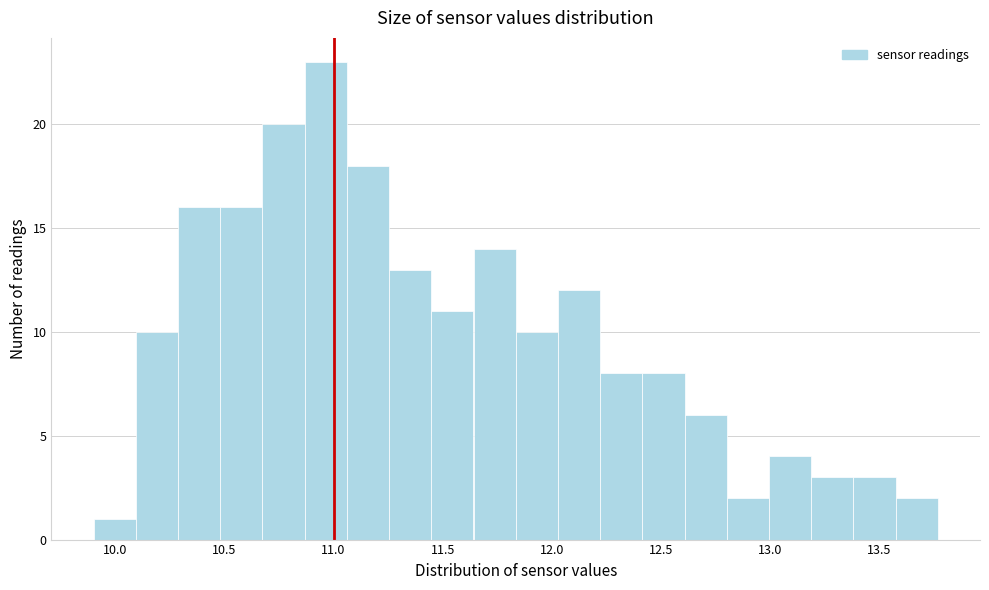

Around what value on the x-axis is the tallest bar? Give the approximate position of its centre, as read against the axis.

10.95